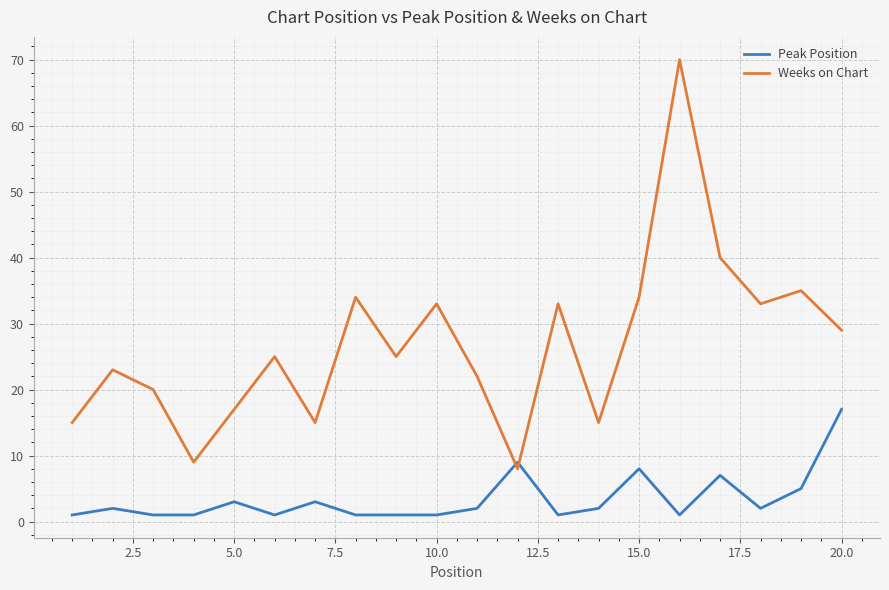

How many times do Peak Position and Weeks on Chart cross each other?

2